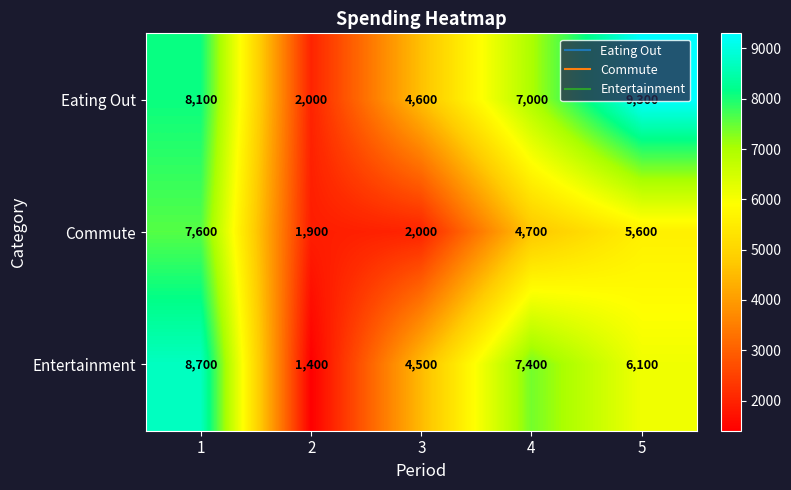

What is the sum of all Entertainment values?

28100